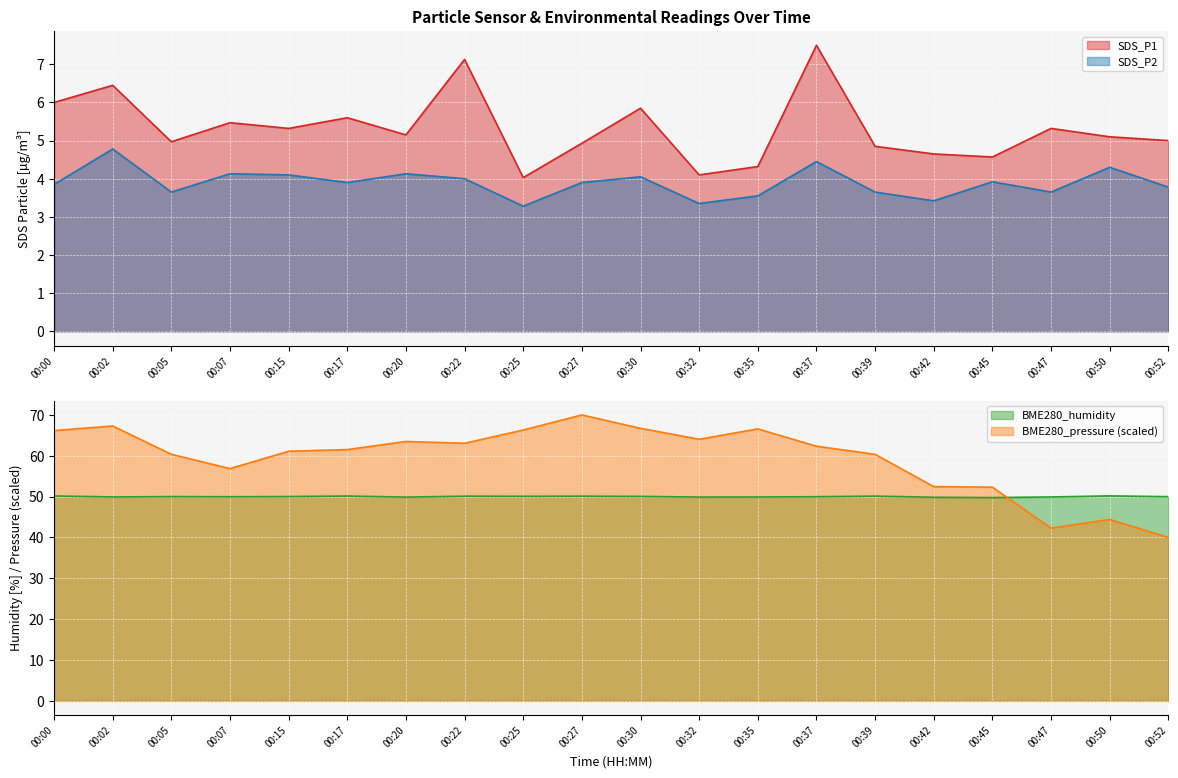

At how many categories does at least one series exceed 13?

20